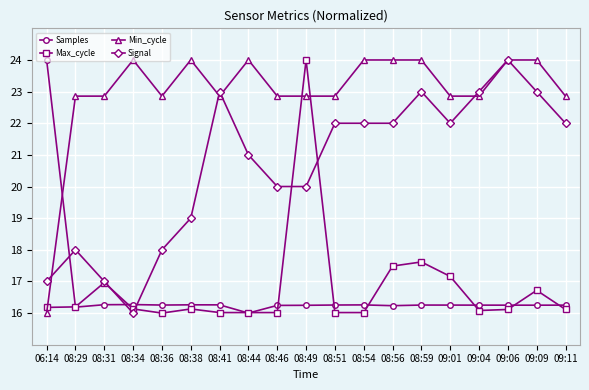

What is the label of the 4th point from the left?

08:34